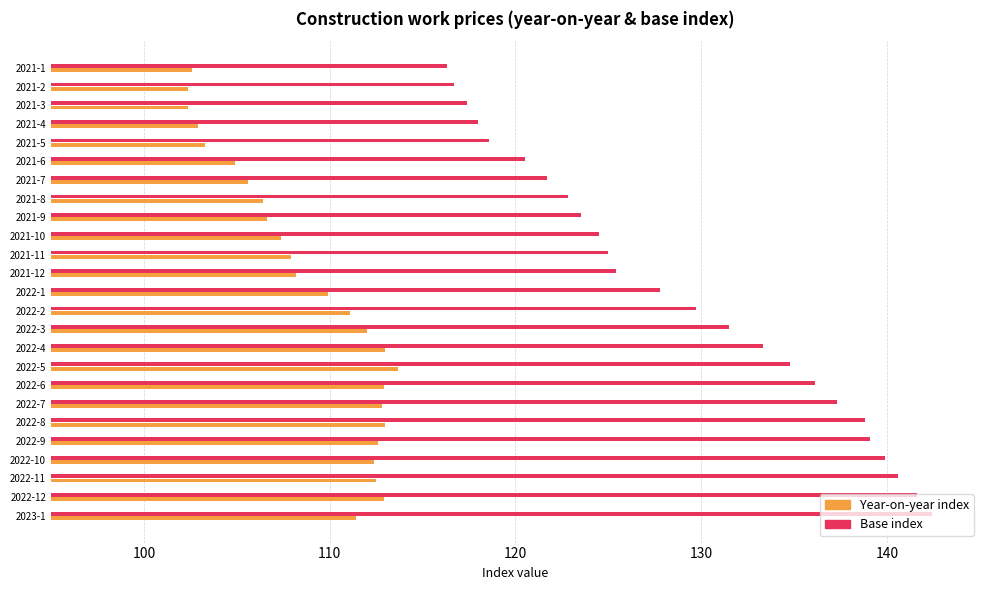

What is the total value across all series at 2021-4?

220.9